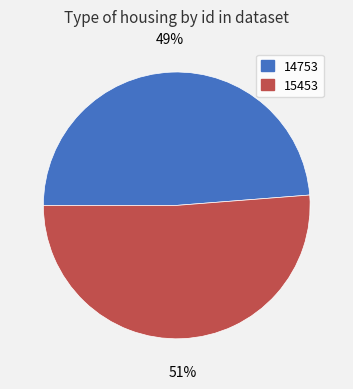

To the nearest percent, what portion does 14753 represent?

49%